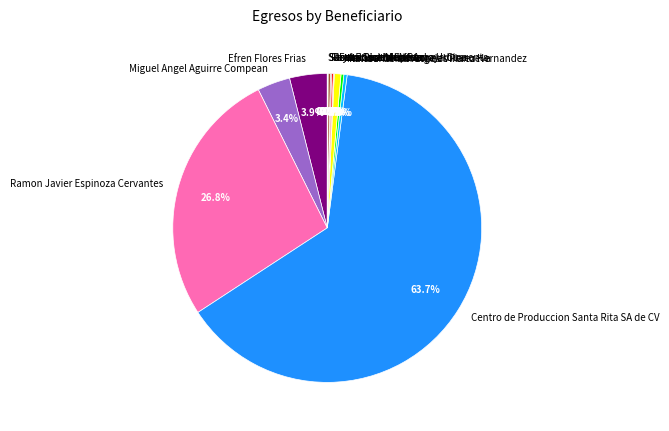

Which category has the biggest portion of the pie?

Centro de Produccion Santa Rita SA de CV